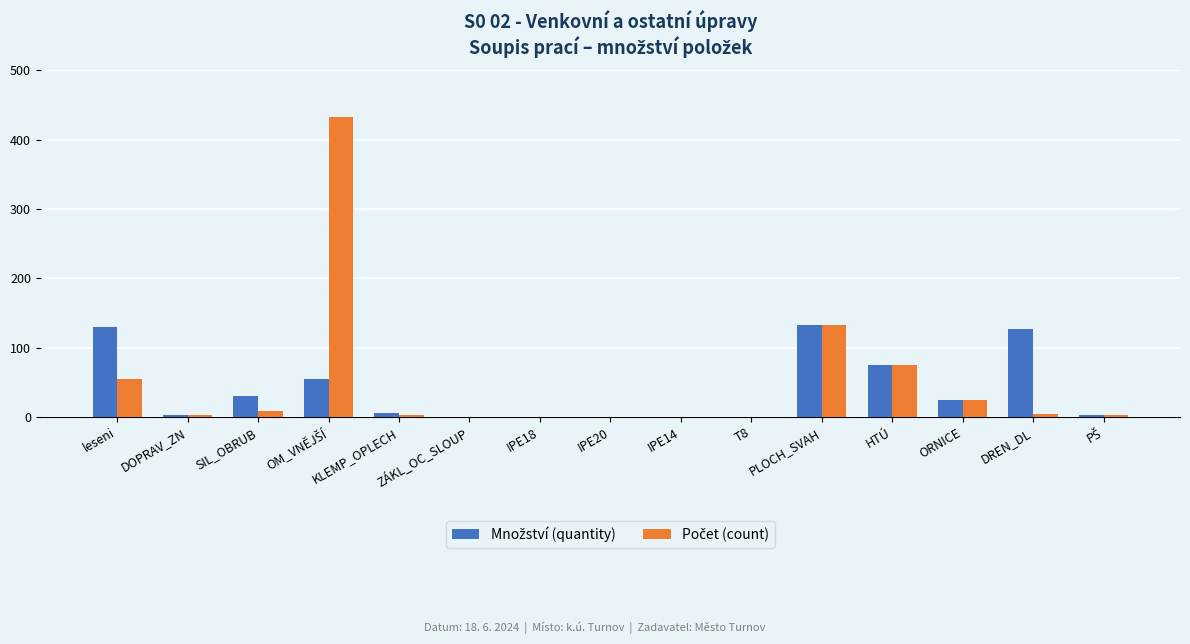

What is the greatest value displayed?

432.0